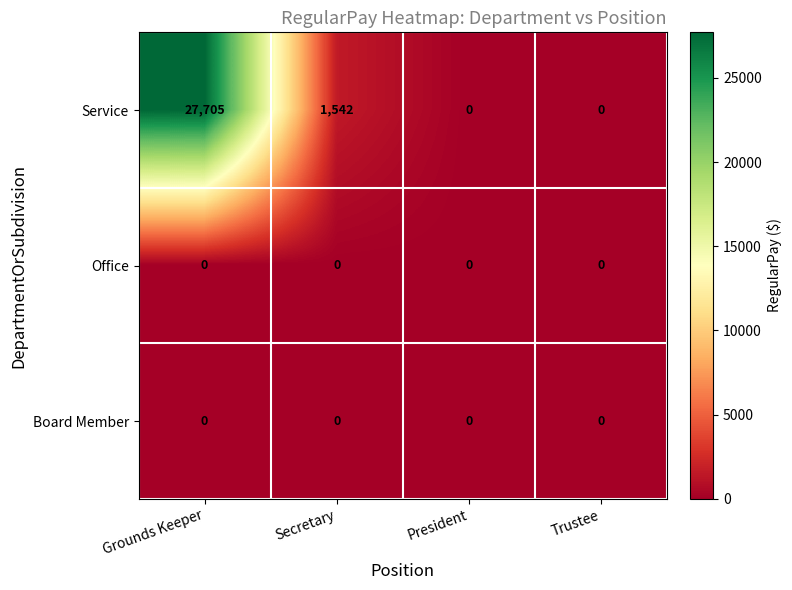

Between Grounds Keeper and Secretary, which series saw the biggest shift?

Service